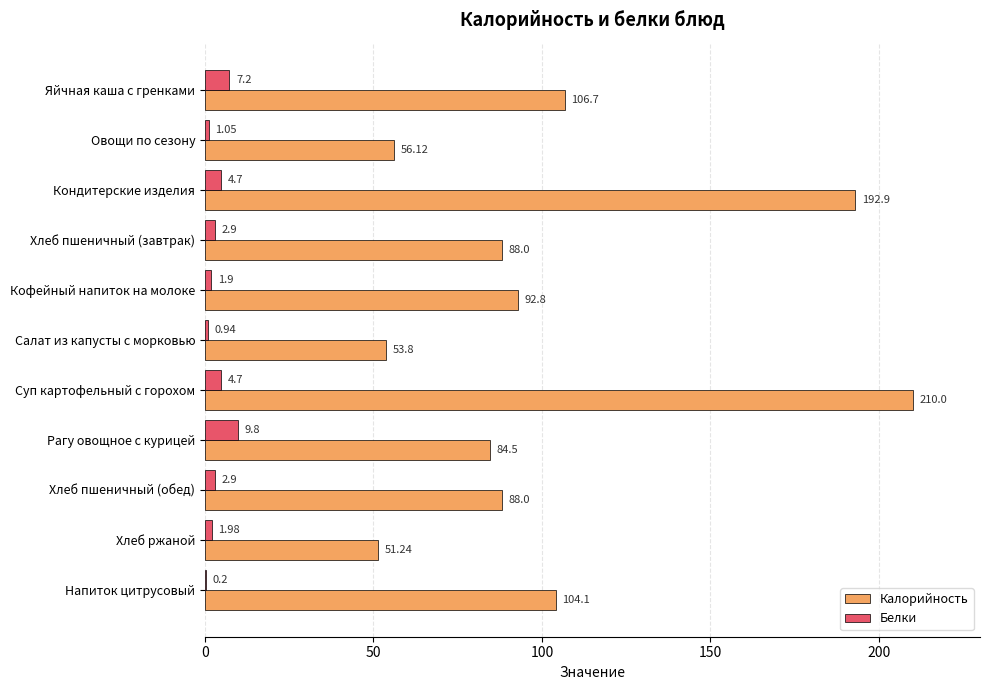

Which series has the largest total across all categories?

Калорийность